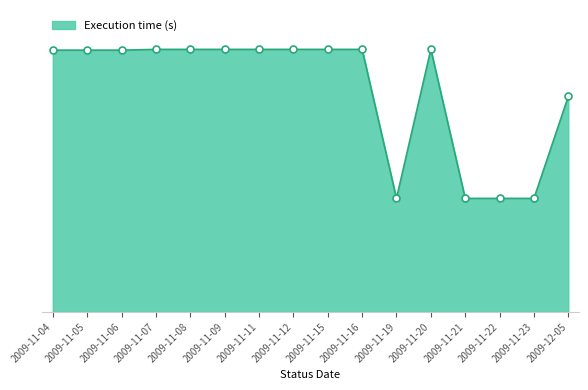

Which has a higher value, 2009-11-05 or 2009-11-07?

2009-11-07